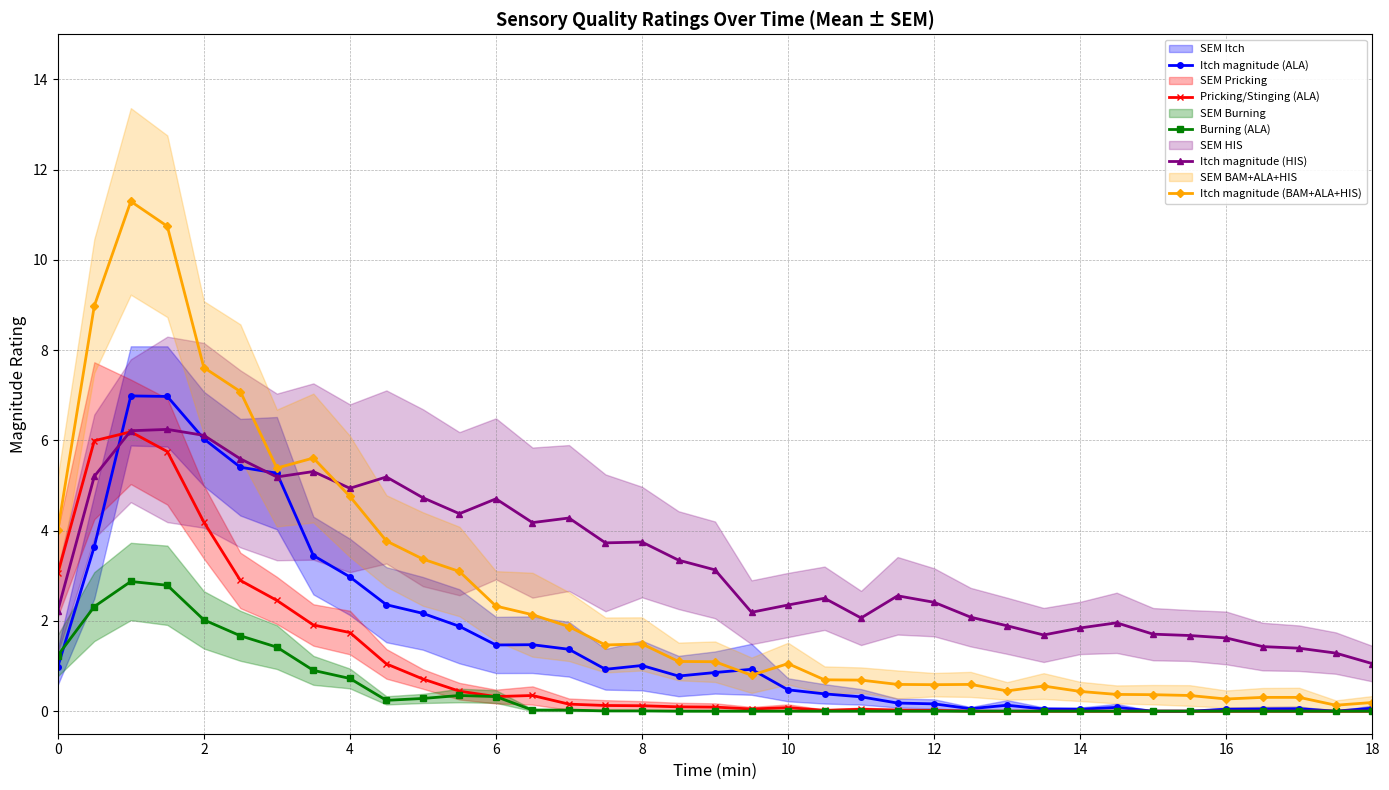

What is the greatest value displayed?

11.3